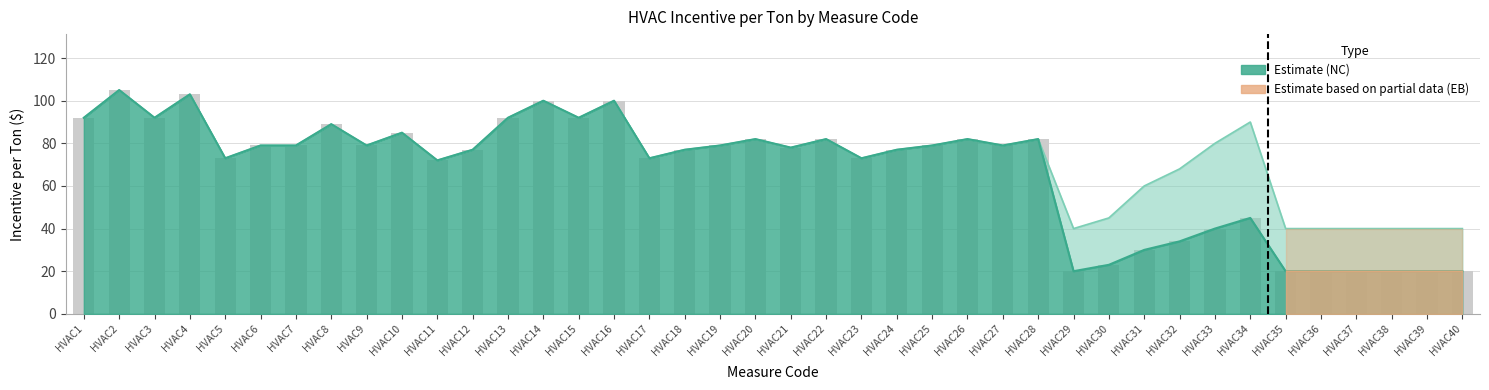

What is the difference between the maximum and minimum values in the Incentive per Ton NC series?

85